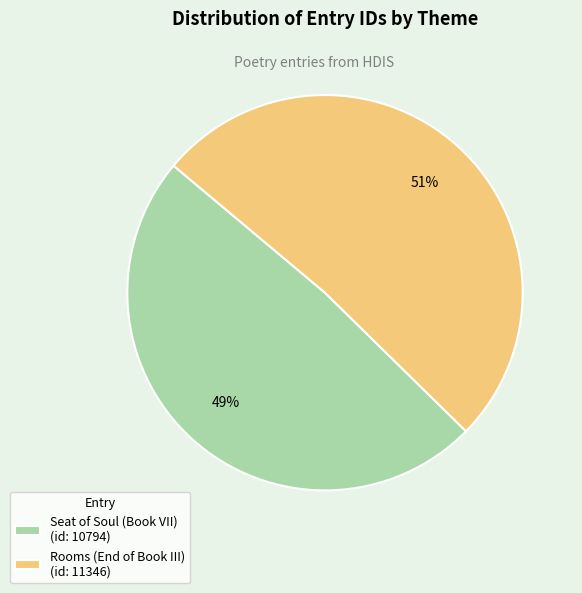

Which slice is the largest?

Rooms (End of Book III)